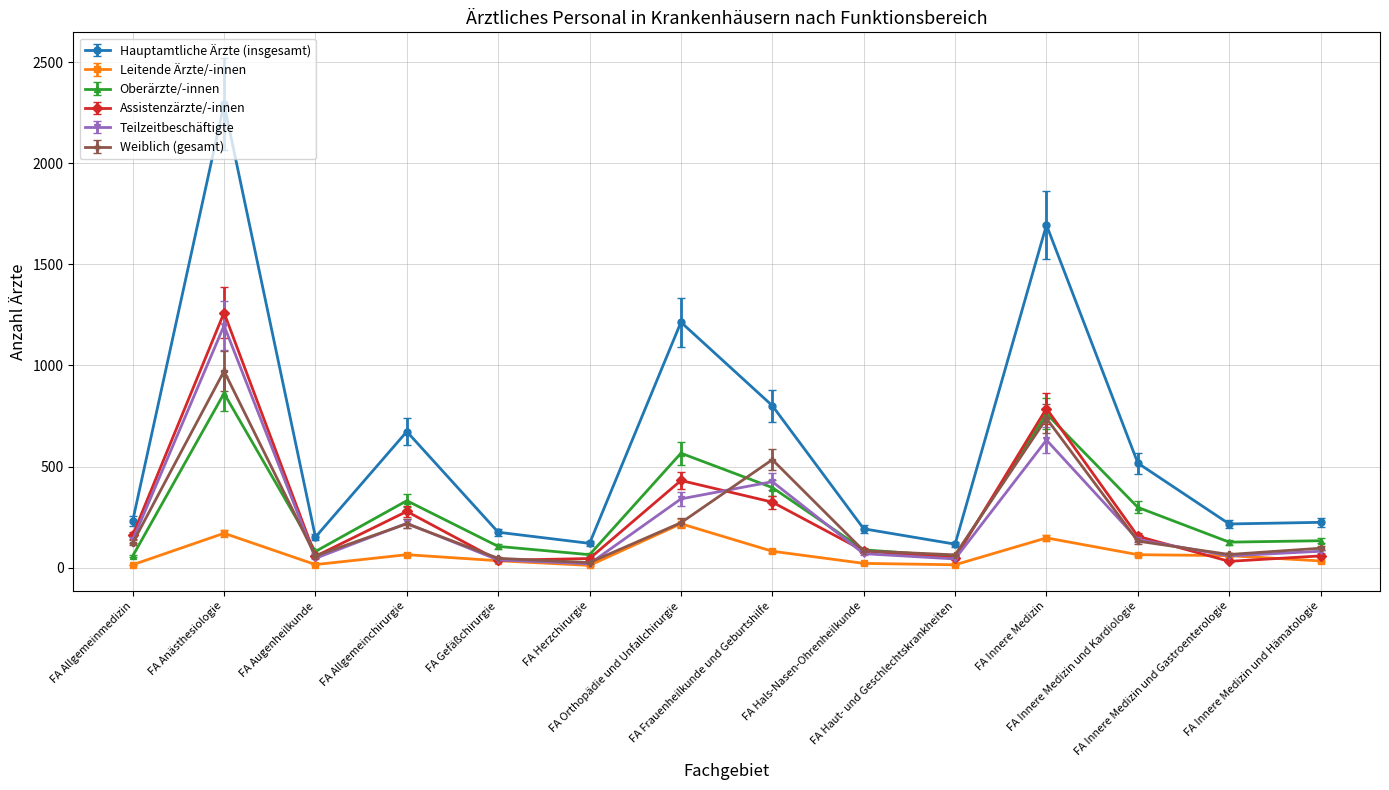

True or false: Hauptamtliche Ärzte (insgesamt) and Teilzeitbeschäftigte cross at least once.

False